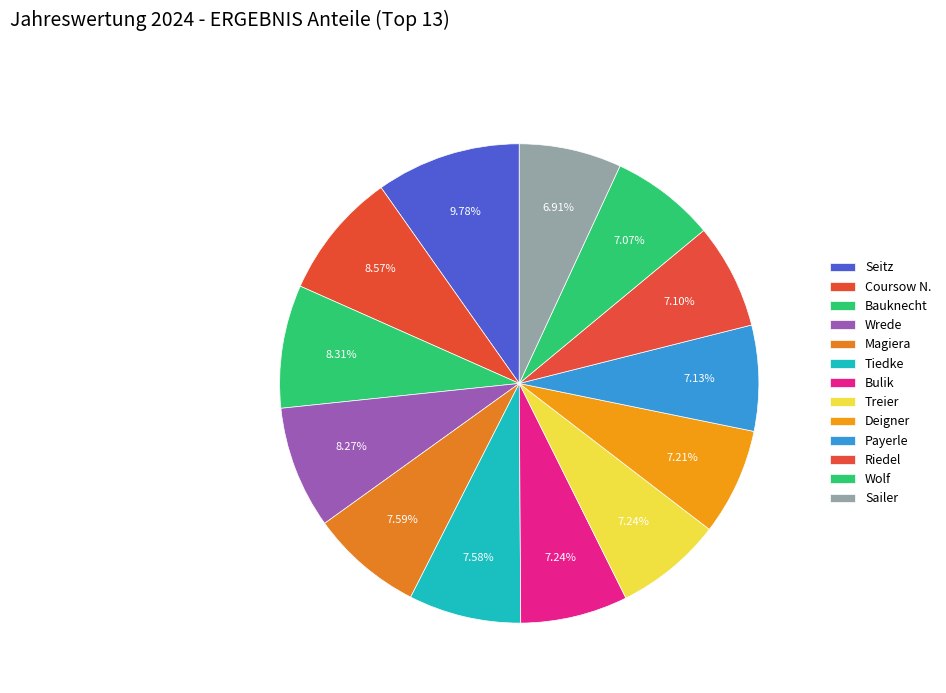

What percentage do Tiedke and Deigner together represent?

14.8%